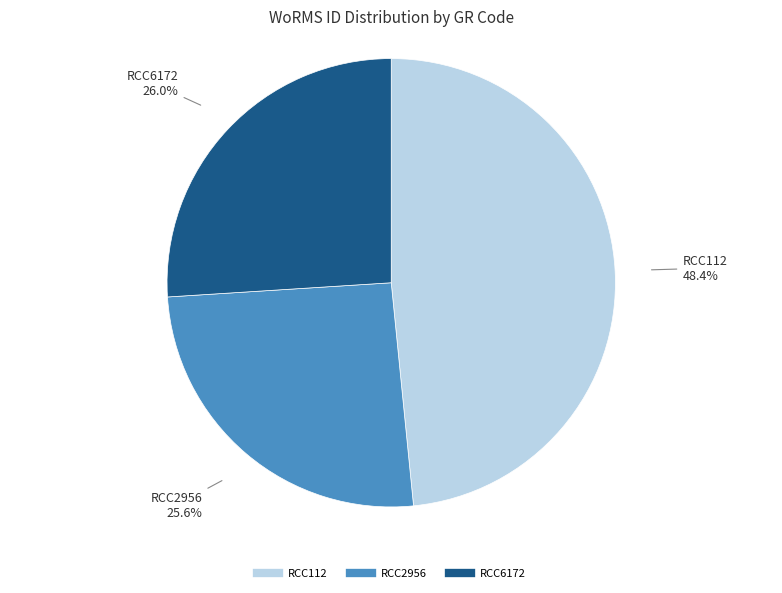

True or false: RCC6172 accounts for 13% of the total.

False